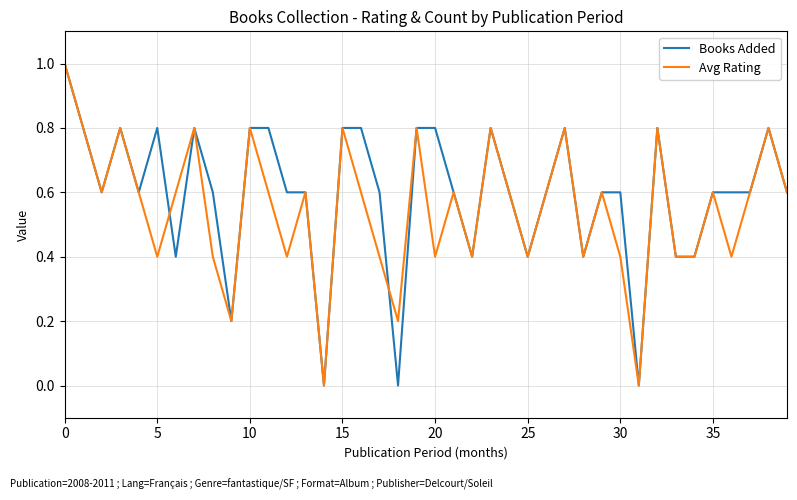

What is the difference between the highest and lowest values at 20?

0.4